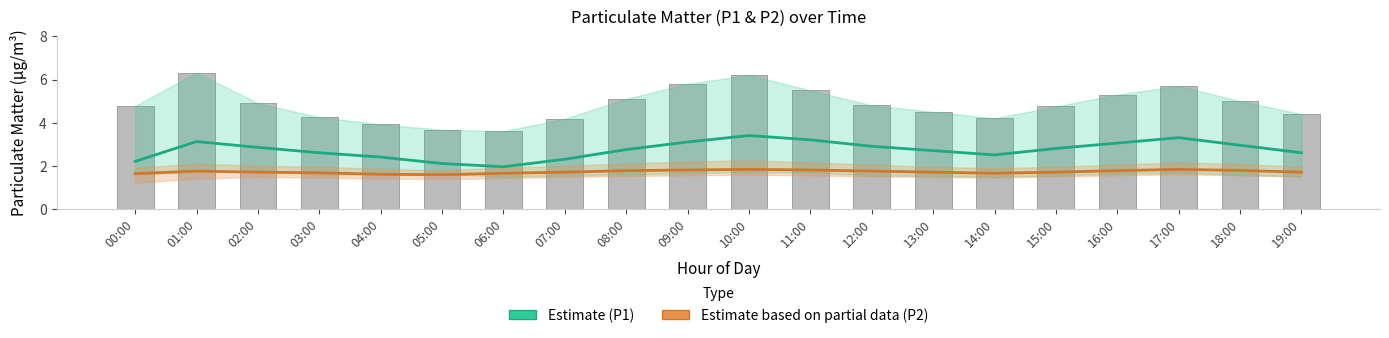

Reading right to left, list all the values displayed in this chart.

Estimate (P1): 2.6	3.0	3.3	3.0	2.8	2.5	2.7	2.9	3.2	3.4	3.1	2.8	2.3	1.9	2.1	2.4	2.6	2.9	3.1	2.2
Estimate based on partial data (P2): 1.7	1.8	1.8	1.8	1.7	1.6	1.7	1.8	1.8	1.8	1.8	1.8	1.7	1.6	1.6	1.6	1.7	1.7	1.8	1.6
Raw P1 readings: 4.4	5.0	5.7	5.3	4.8	4.2	4.5	4.8	5.5	6.2	5.8	5.1	4.2	3.6	3.7	3.9	4.2	4.9	6.3	4.8